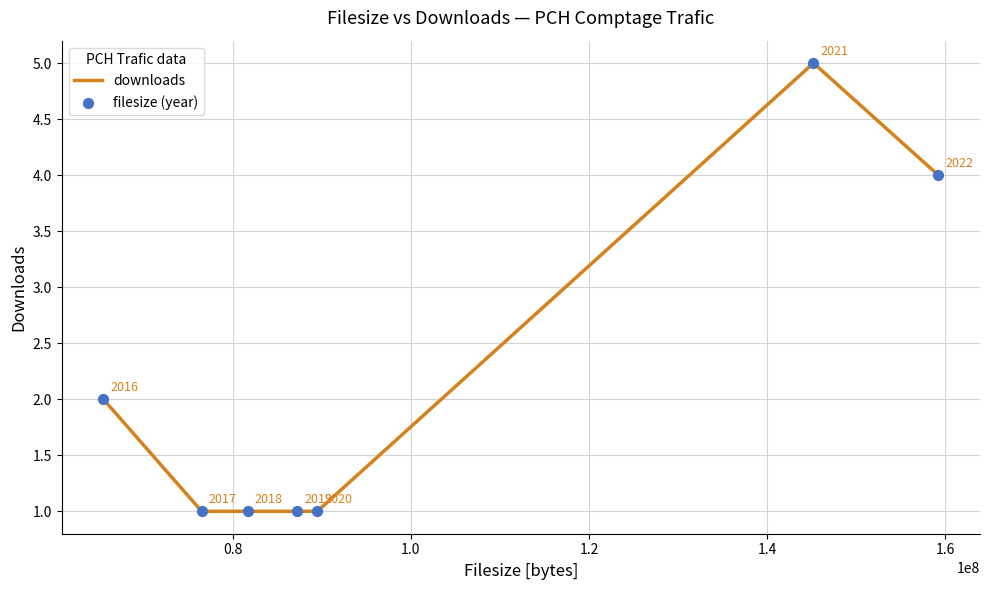

What is the maximum value shown in the chart?

5